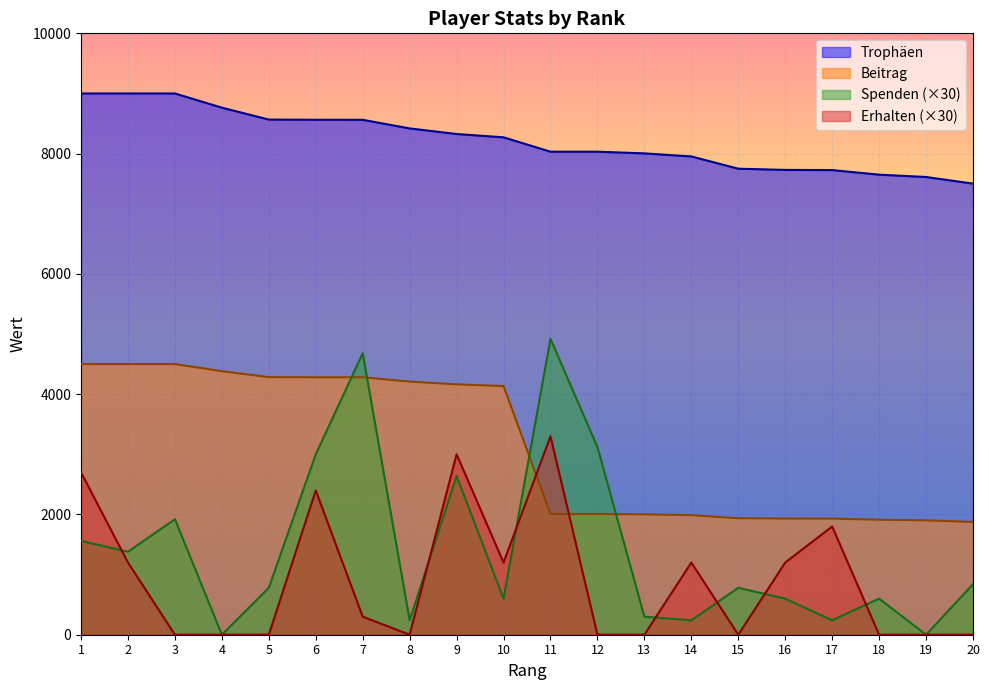

The value of Spenden at 12 is 3120. True or false?

True